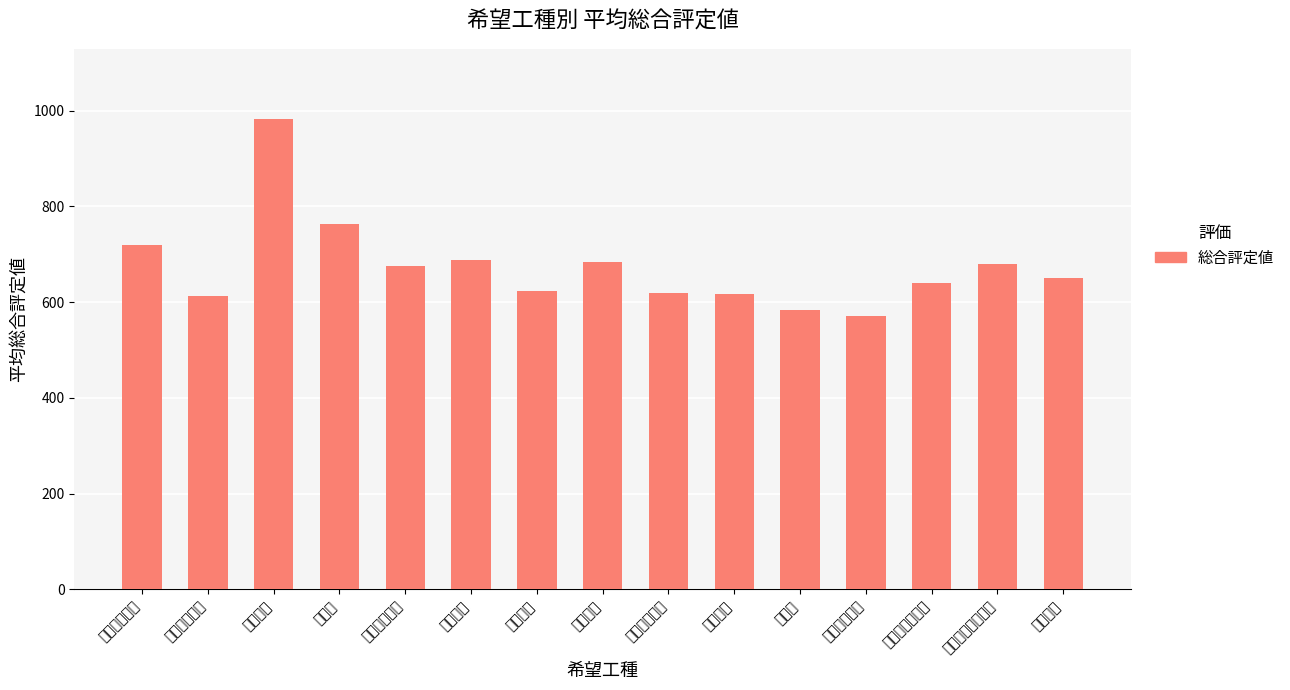

Reading left to right, transcribe all the data shown in this chart.

718.6	612.5	982.0	763.0	674.8	688.8	623.2	684.0	618.2	618.0	584.5	572.0	641.0	680.0	650.0